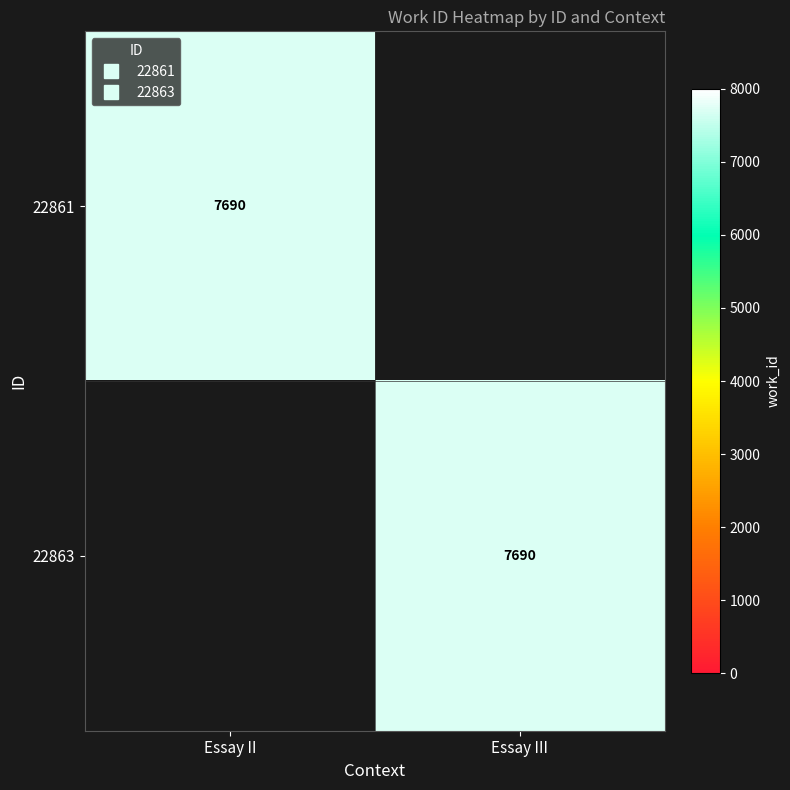

Between Essay II and Essay III, which series saw the biggest shift?

22861